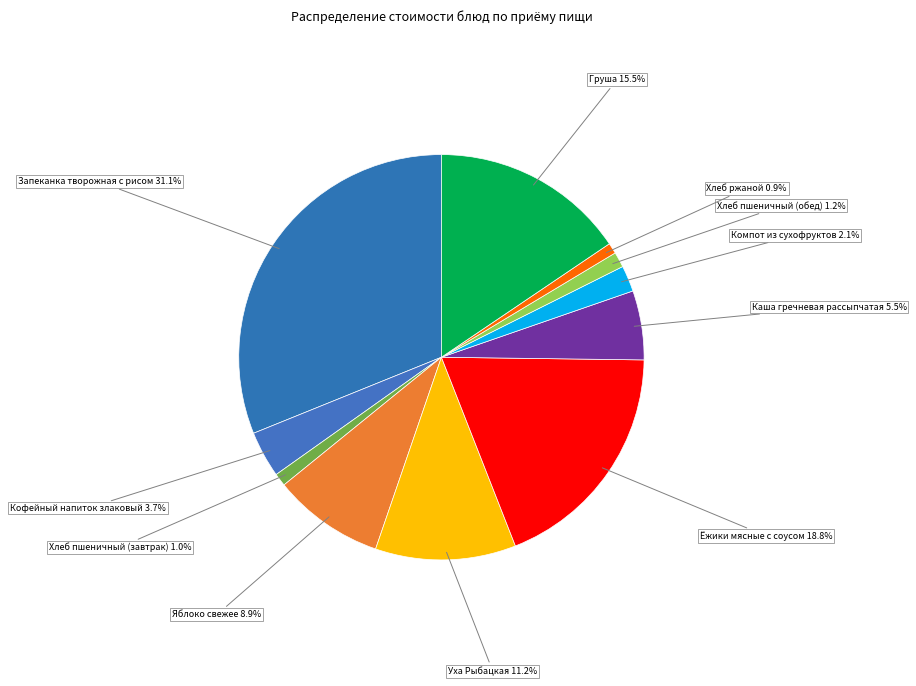

Count the number of slices in the pie.

11